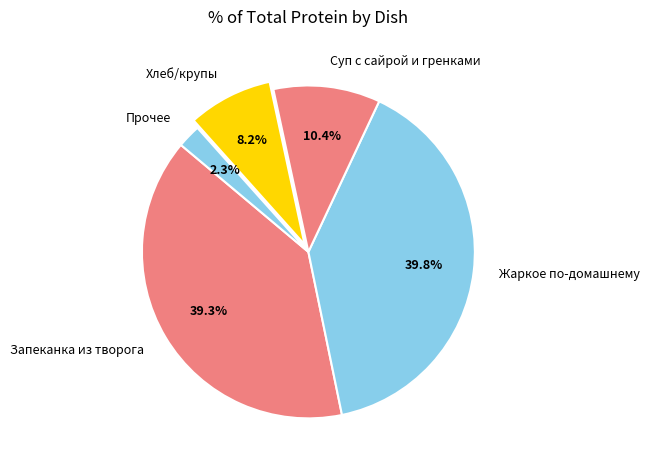

Approximately how many times larger is the value at Запеканка из творога compared to Хлеб/крупы?

4.8